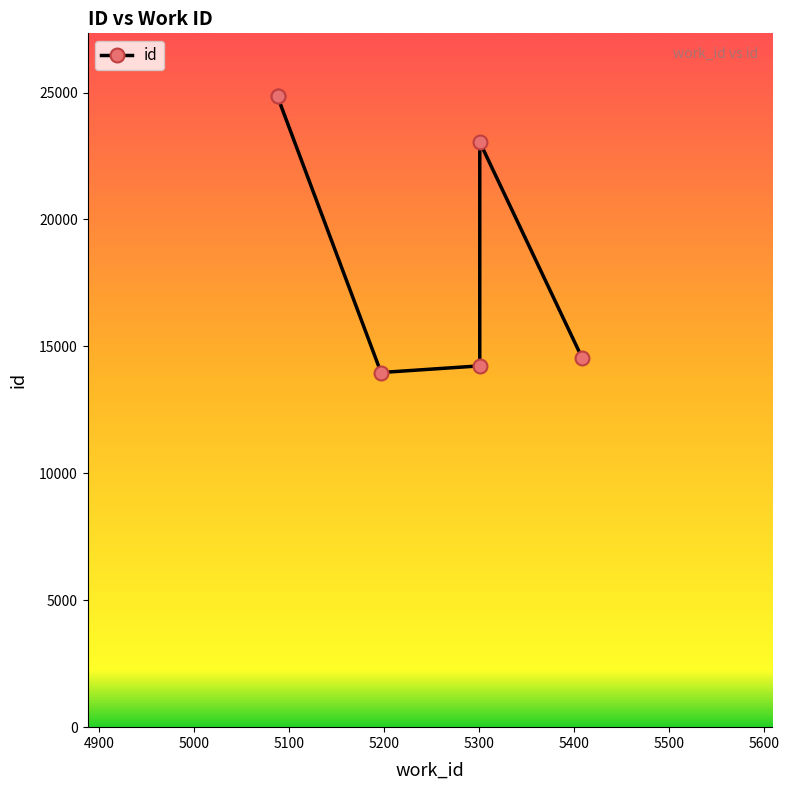

True or false: there are more than 1 points higher than both neighbors.

True